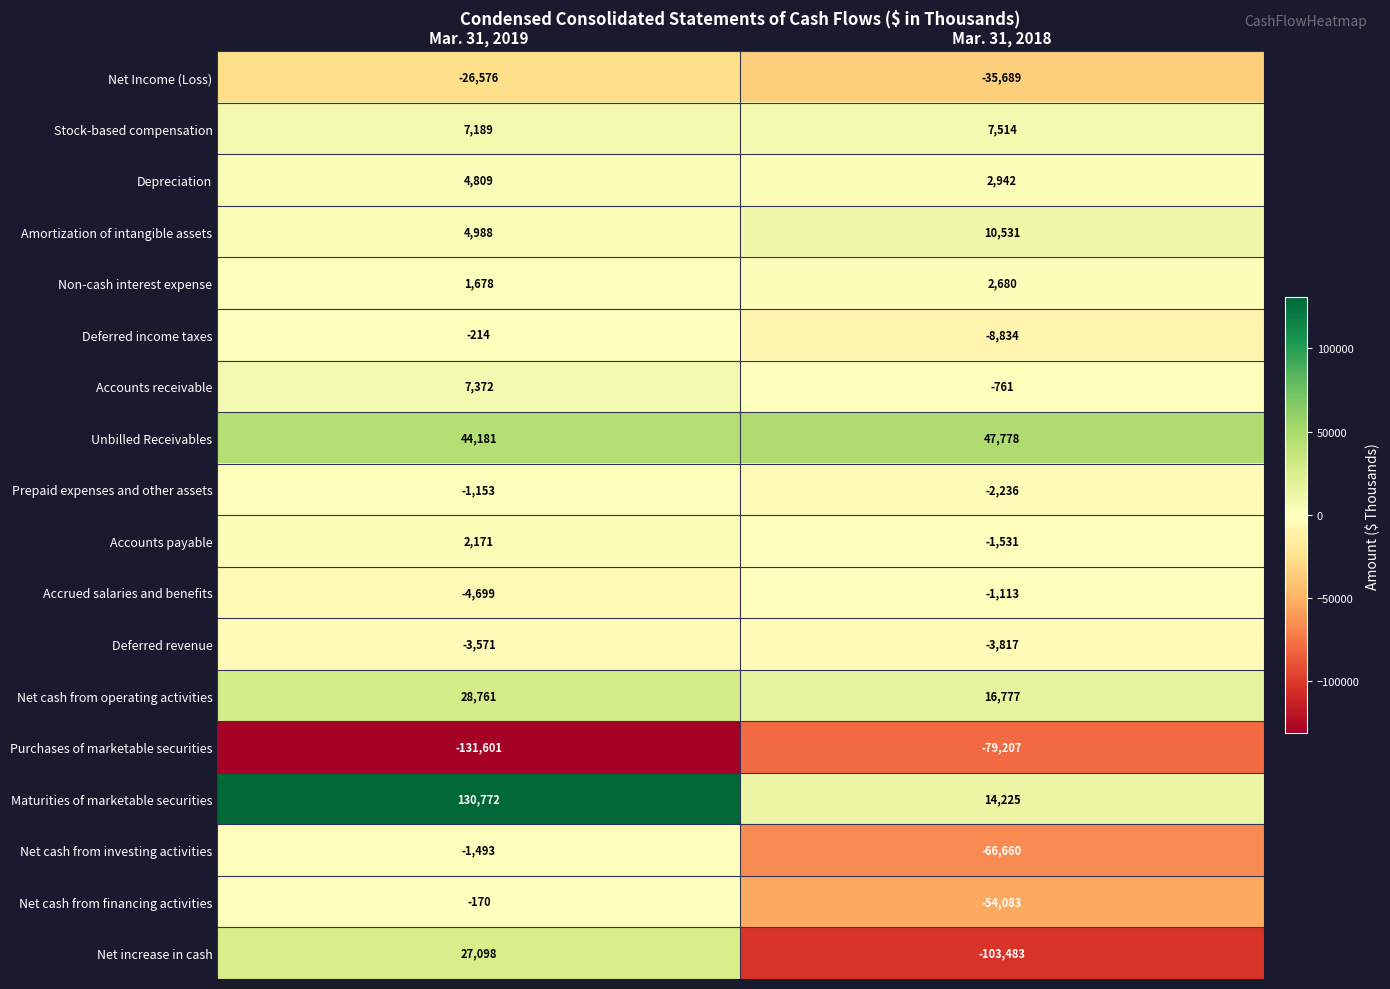

Which series has the largest range (max minus min)?

Net increase in cash